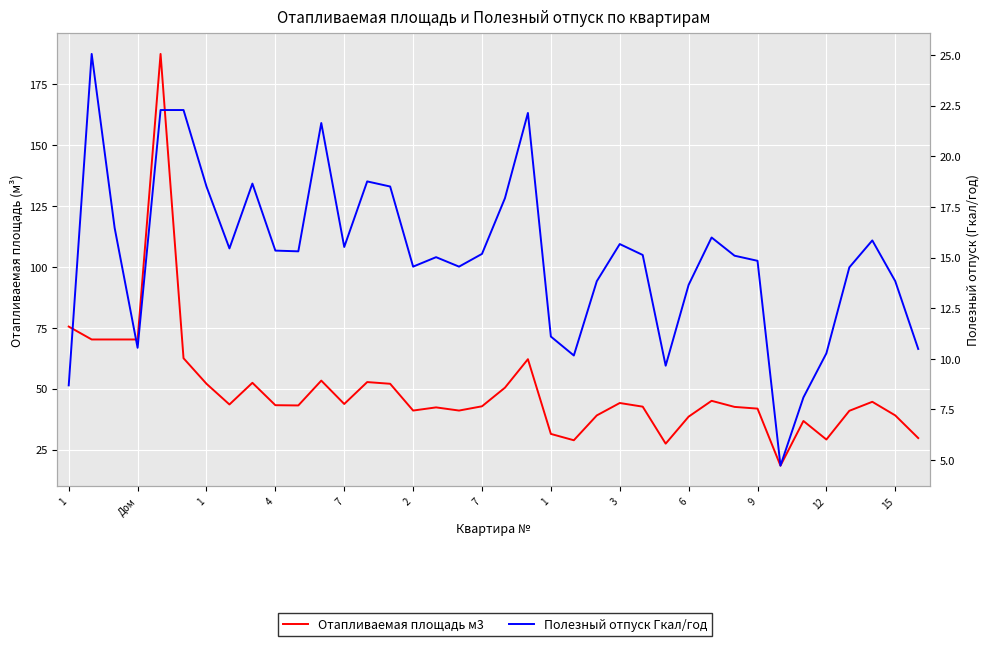

Where is Полезный отпуск Гкал/год nearest to the value 14?

23